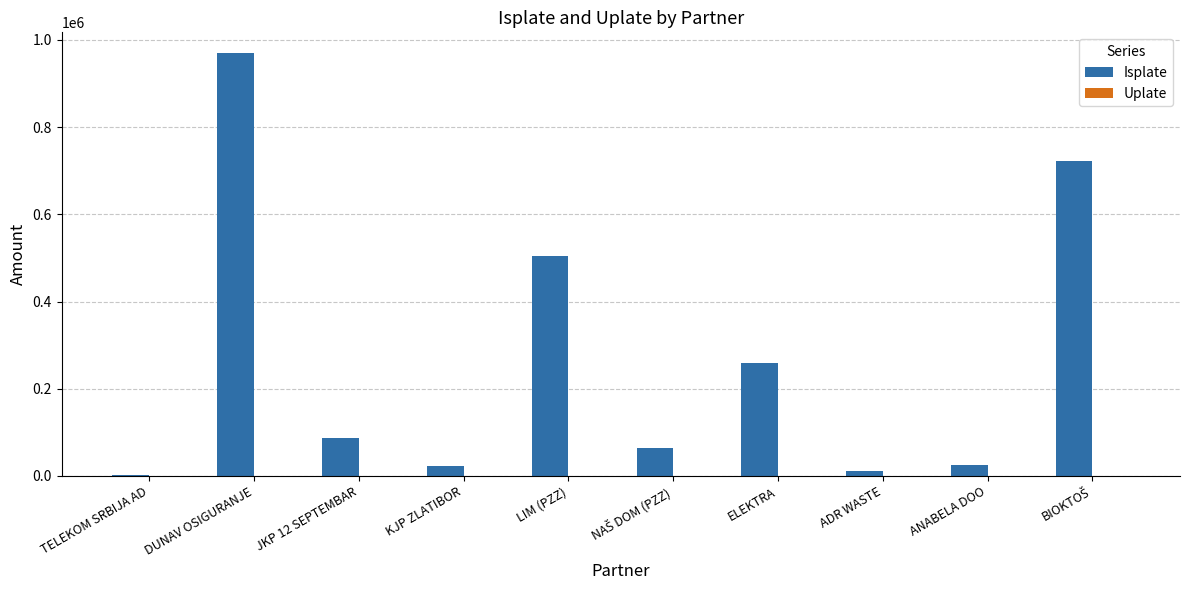

What is the change in value from JKP 12 SEPTEMBAR to LIM (PZZ)?

+417977.2